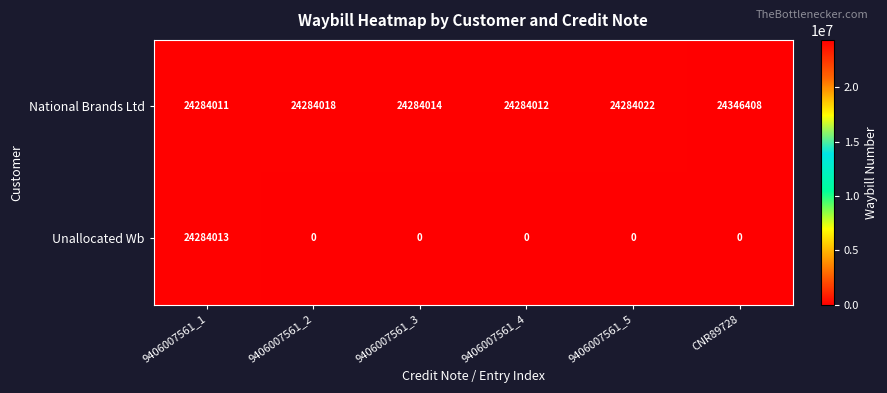

Rank the series at 9406007561_4 from highest to lowest value.

National Brands Ltd, Unallocated Wb